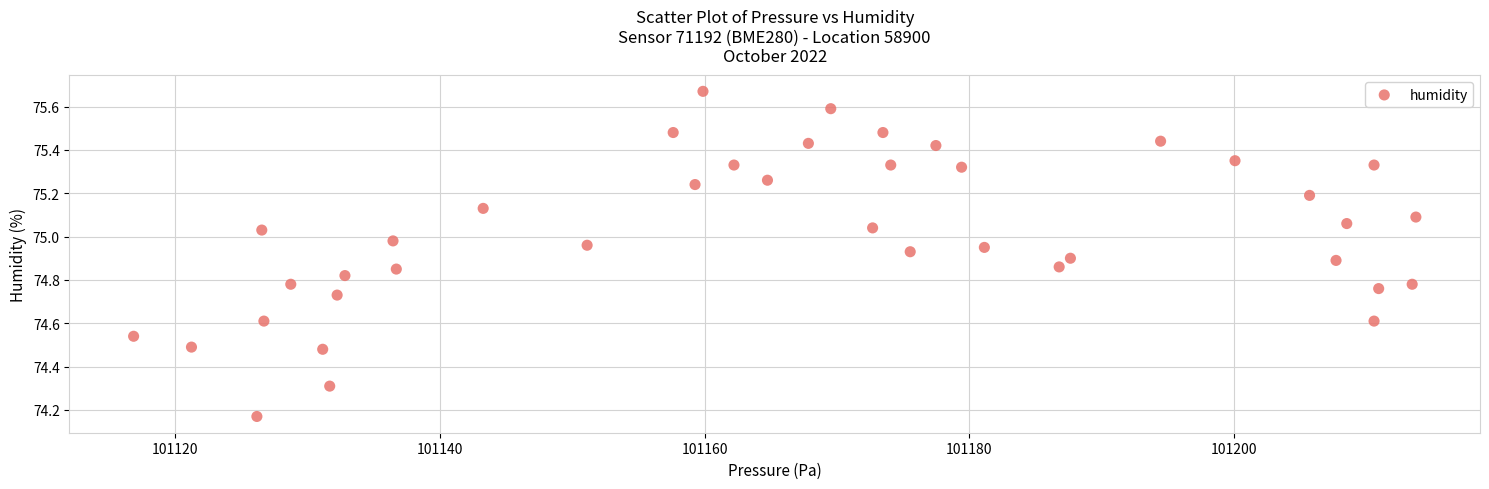

What is the range of X values (max minus min)?

96.8